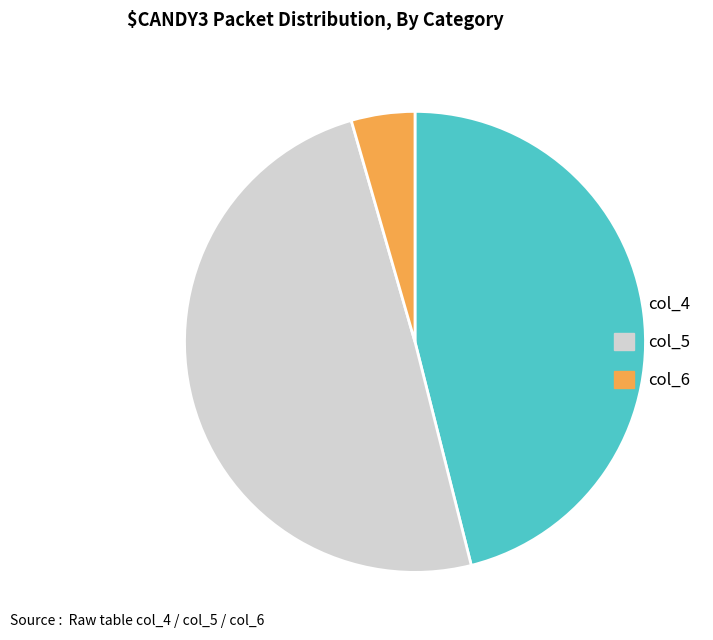

Do col_5 and col_6 together represent more than half of the pie?

Yes